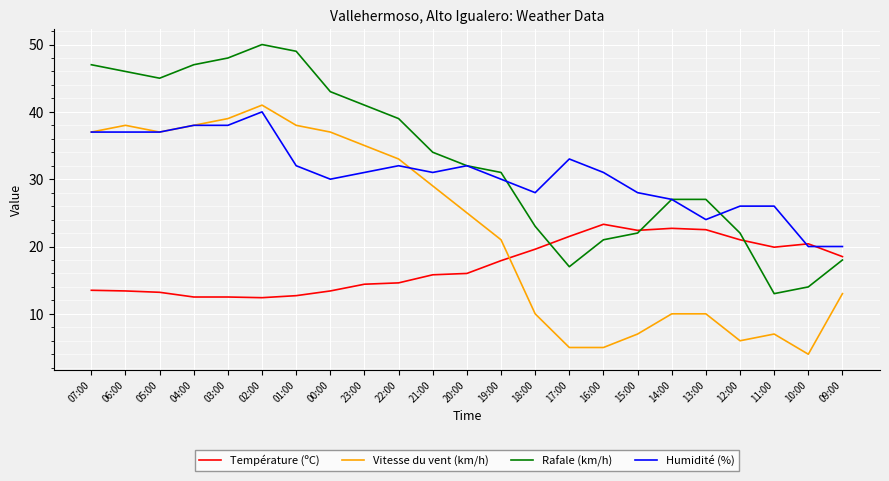

What is the difference between the Humidité (%) values at 03:00 and 01:00?

6.0